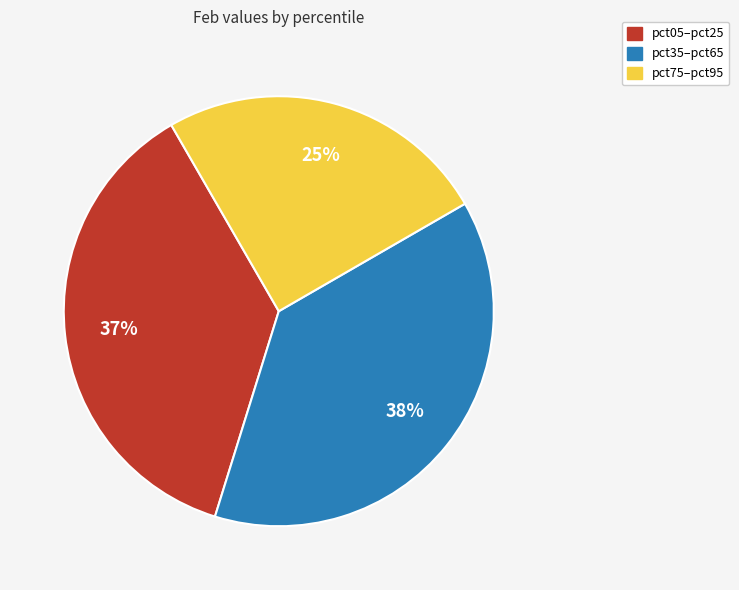

Does any single category account for the majority?

No